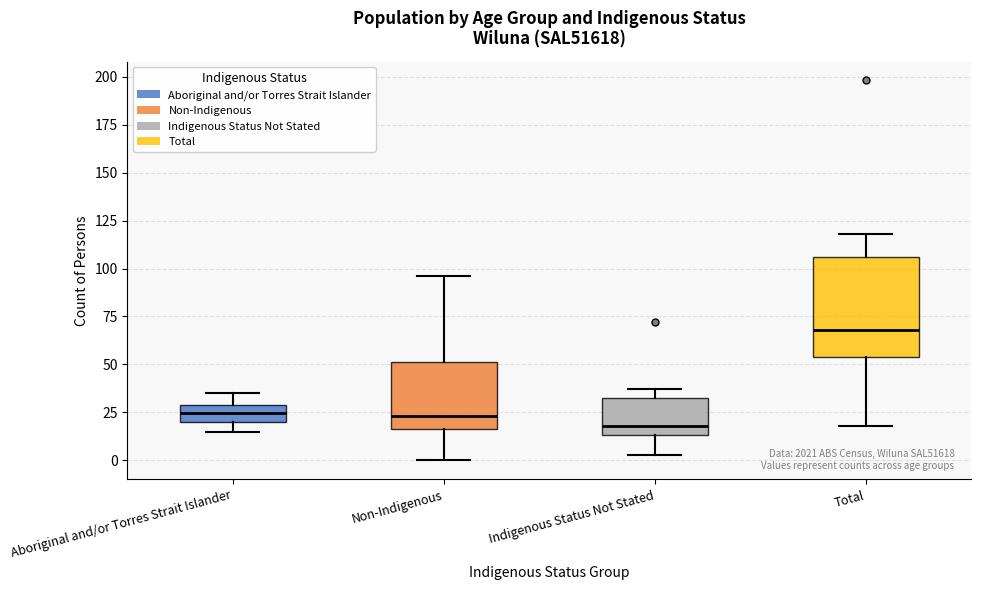

Which box has the lowest median line?

Indigenous Status Not Stated